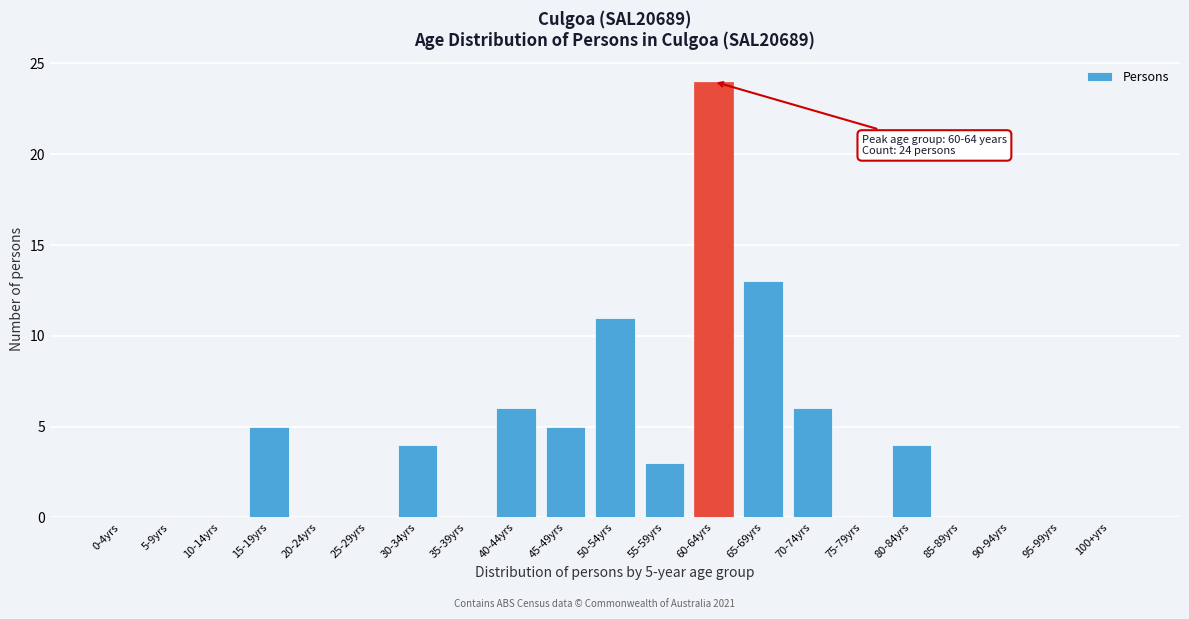

Reading right to left, extract all data points from this chart.

100+yrs=0	95-99yrs=0	90-94yrs=0	85-89yrs=0	80-84yrs=4	75-79yrs=0	70-74yrs=6	65-69yrs=13	60-64yrs=24	55-59yrs=3	50-54yrs=11	45-49yrs=5	40-44yrs=6	35-39yrs=0	30-34yrs=4	25-29yrs=0	20-24yrs=0	15-19yrs=5	10-14yrs=0	5-9yrs=0	0-4yrs=0